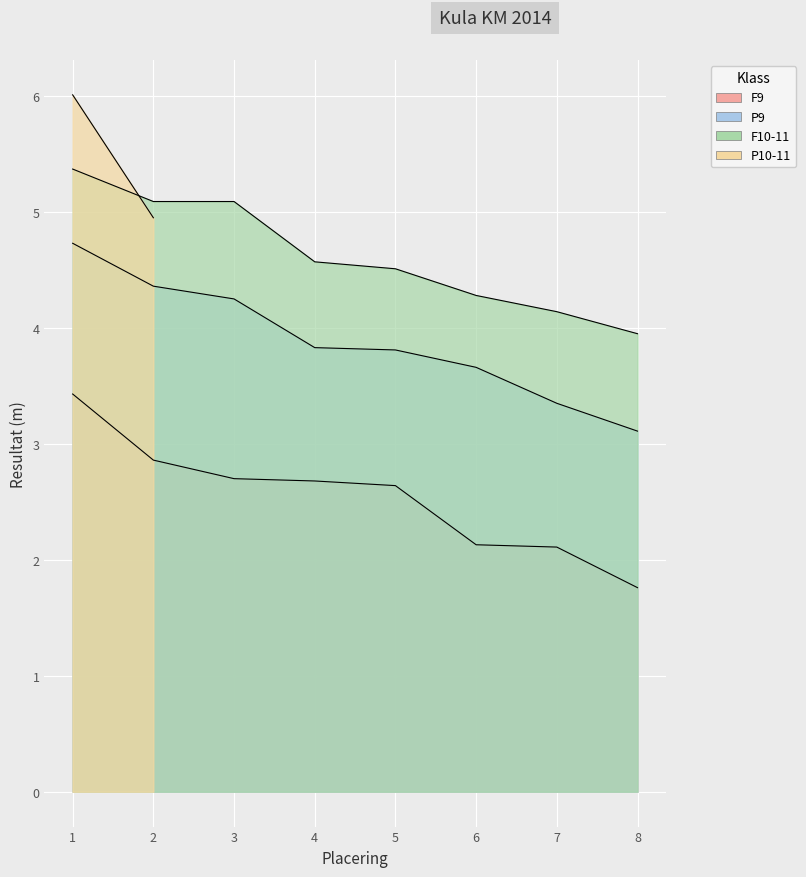

Is the value of F10-11 at 5 greater than the value of P9 at 2?

Yes